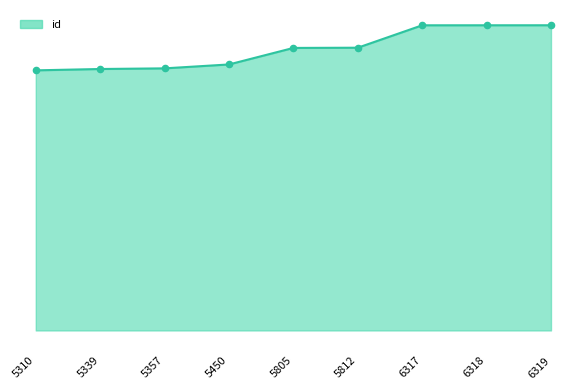

What is the change in value from 5339 to 6317?

+2394